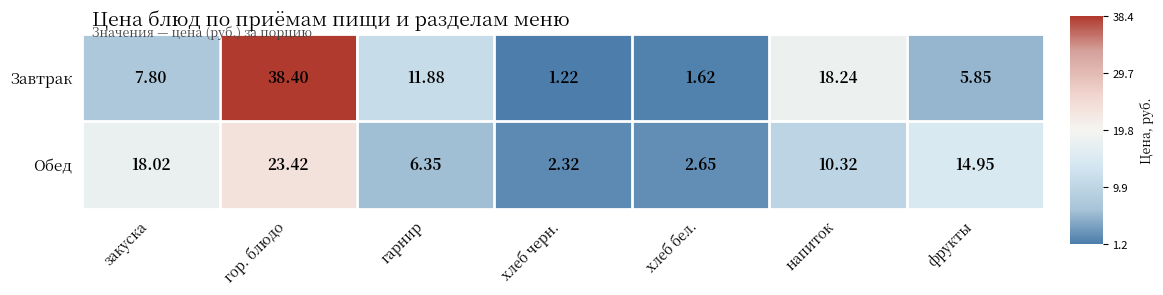

Between гор. блюдо and напиток, which series saw the biggest shift?

Завтрак